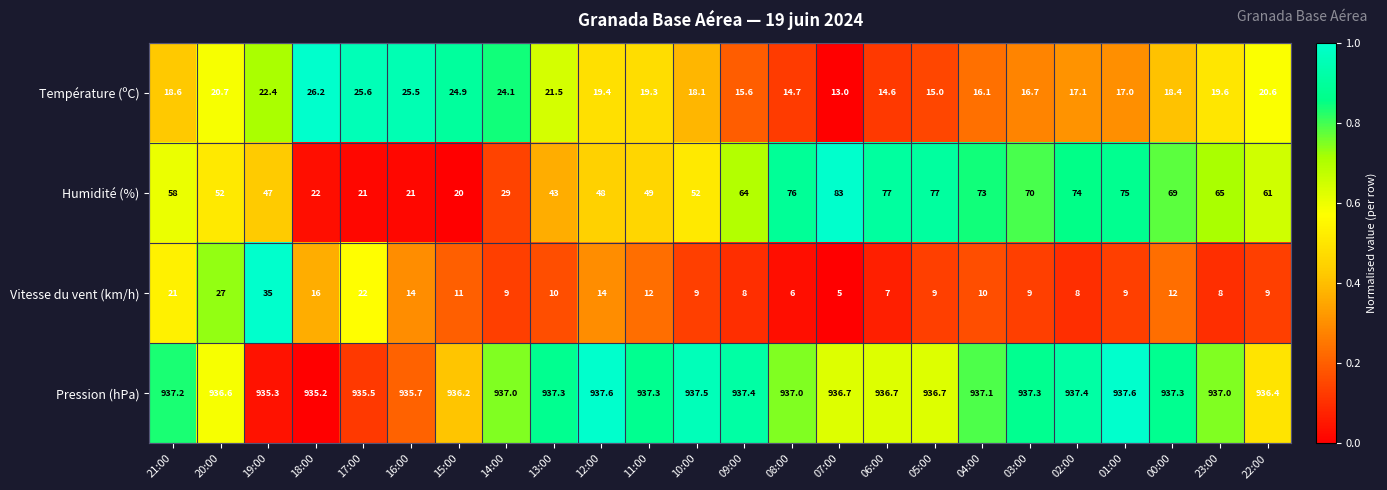

At 01:00, list the series in order from largest to smallest.

Pression (hPa), Humidité (%), Température (ºC), Vitesse du vent (km/h)